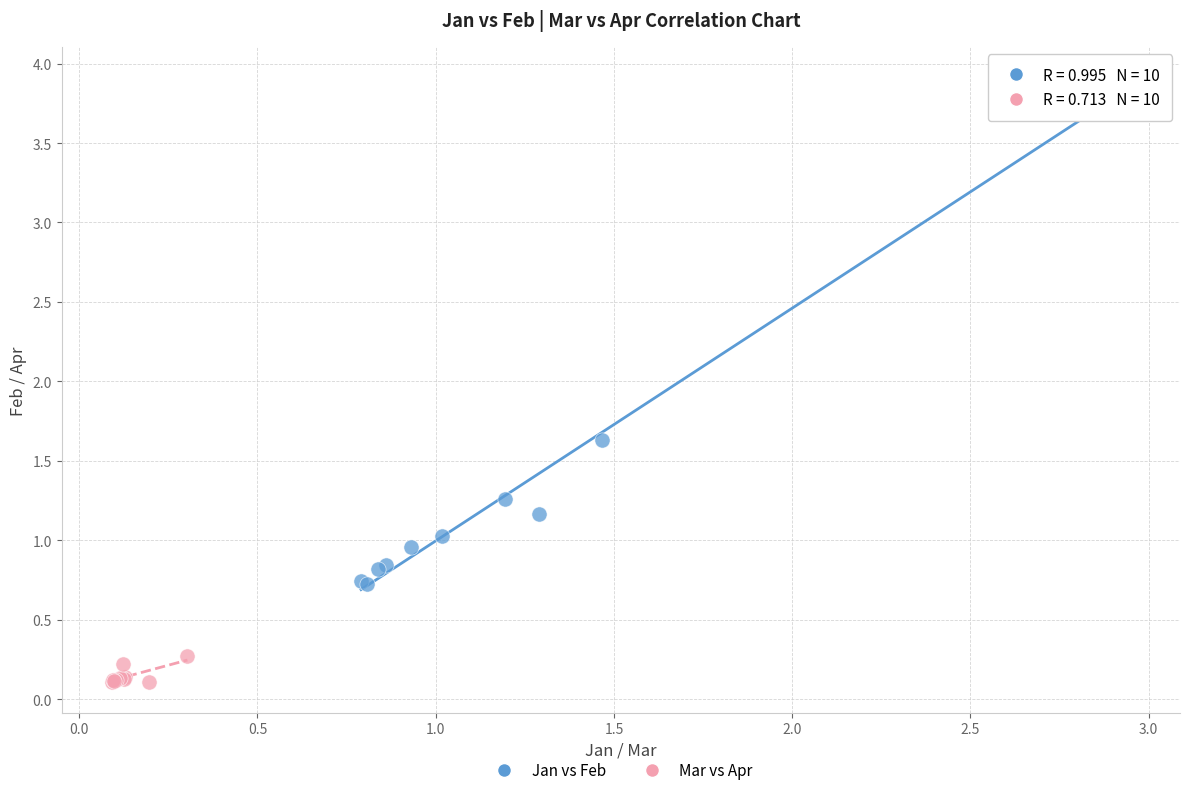

Which series contains the highest Y value?

Jan vs Feb